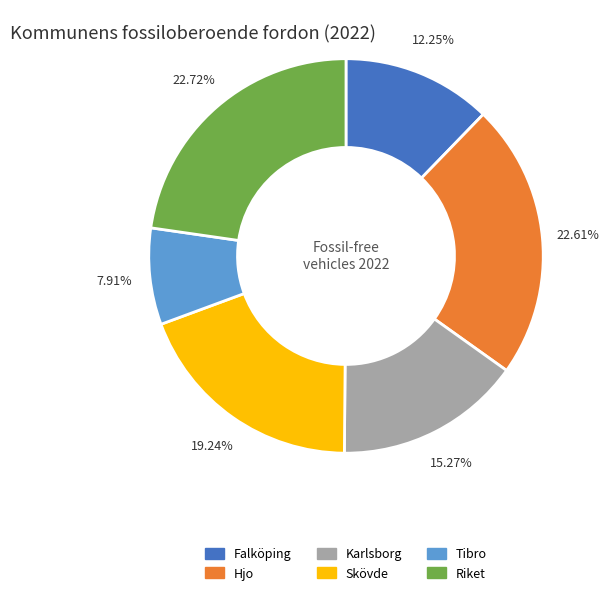

Is there any slice that represents more than half of the pie?

No